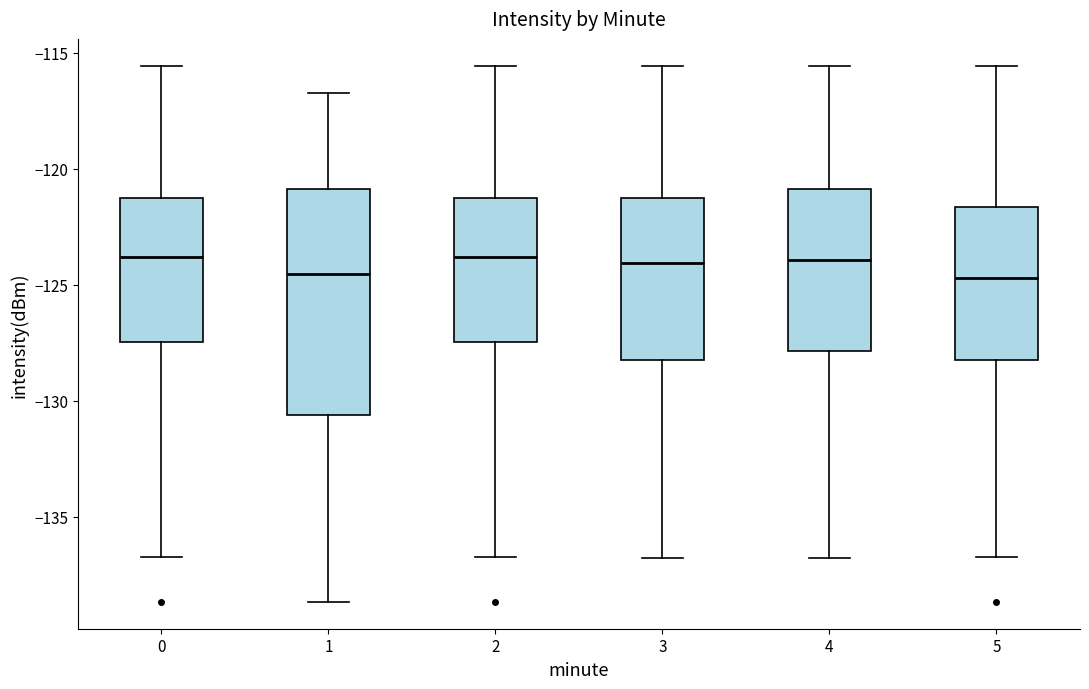

Where is the upper edge of the box at x = 5 on the y-axis? The values are not printed on the chart, so give them approximately, as read against the axis.

-121.5